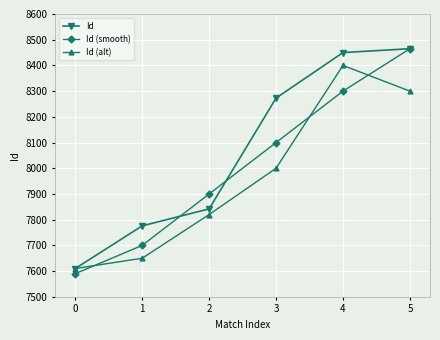

The value of Id (alt) at 0 is 7610. True or false?

True